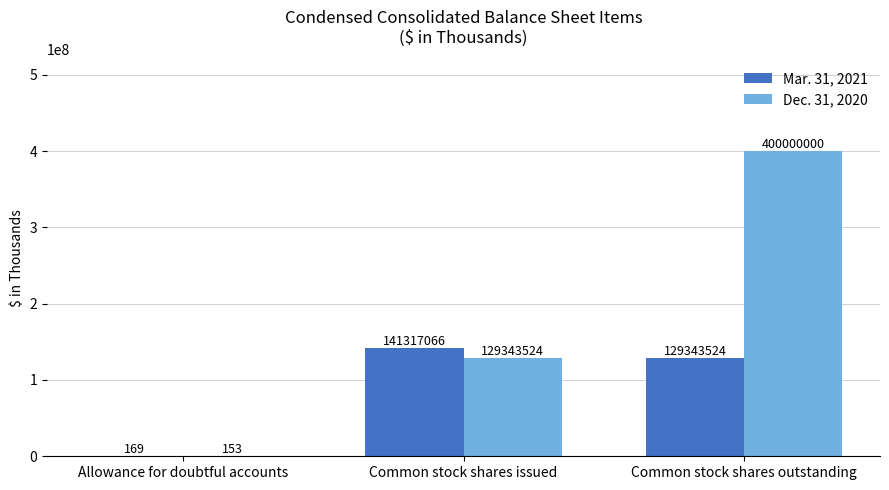

Is the value of Mar. 31, 2021 at Common stock shares issued greater than the value of Dec. 31, 2020 at Common stock shares outstanding?

No